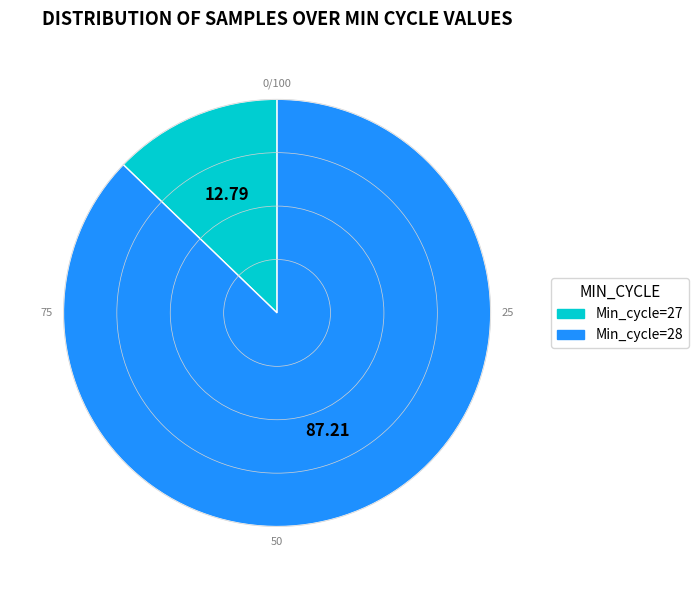

How many slices are in this pie chart?

2